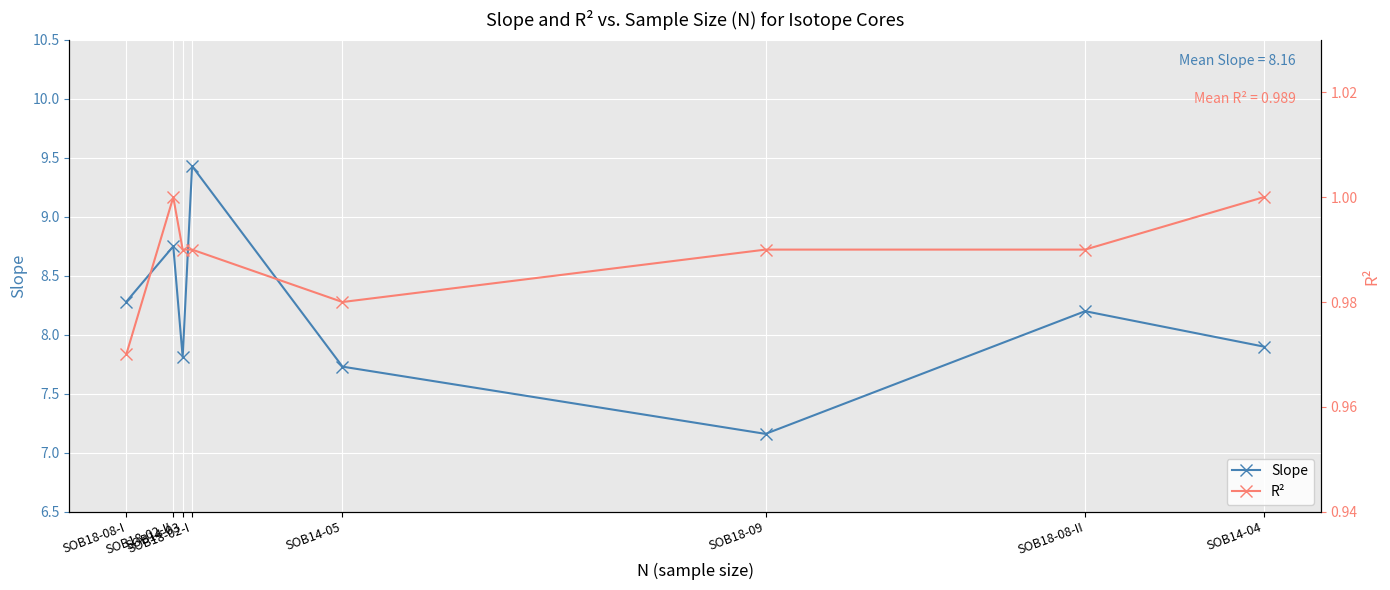

At which category does R² reach its first local peak?

SOB18-02-II